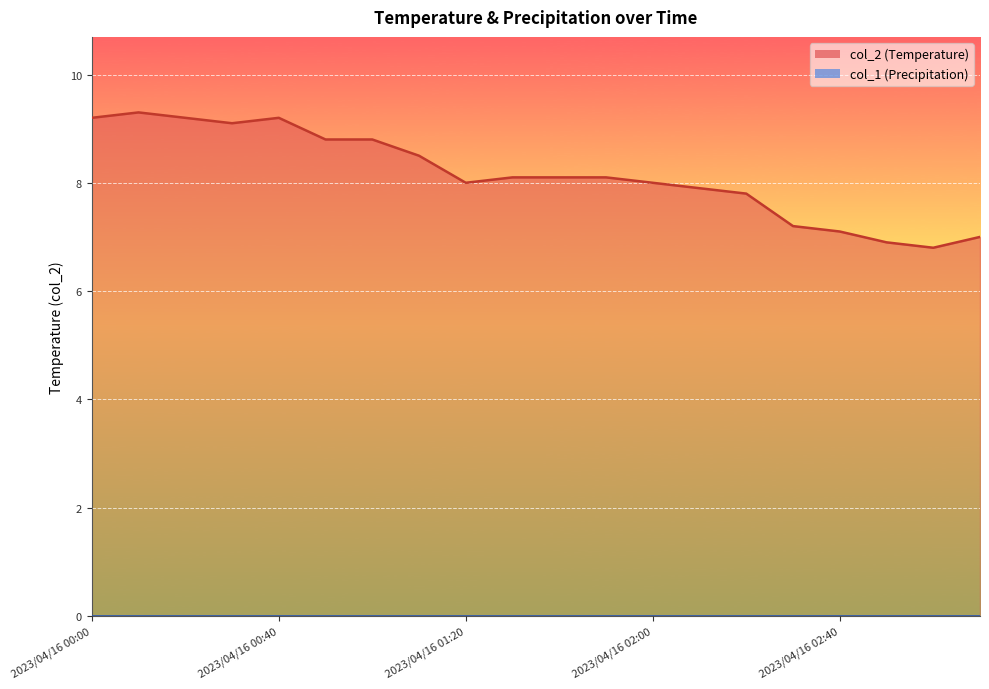

Reading right to left, extract all data points from this chart.

7.0	6.8	6.9	7.1	7.2	7.8	7.9	8.0	8.1	8.1	8.1	8.0	8.5	8.8	8.8	9.2	9.1	9.2	9.3	9.2